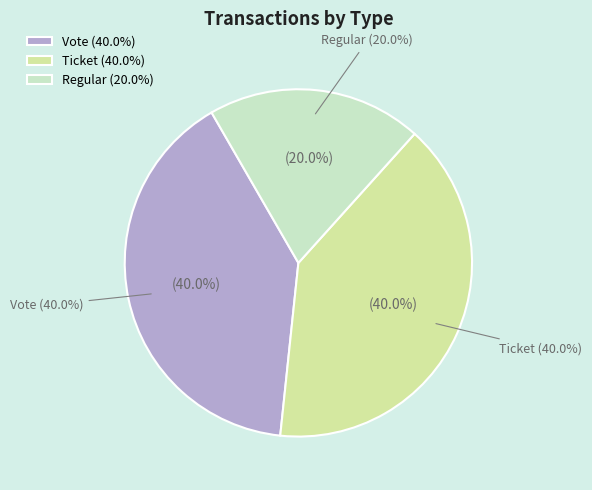

Is there any slice that represents more than half of the pie?

No